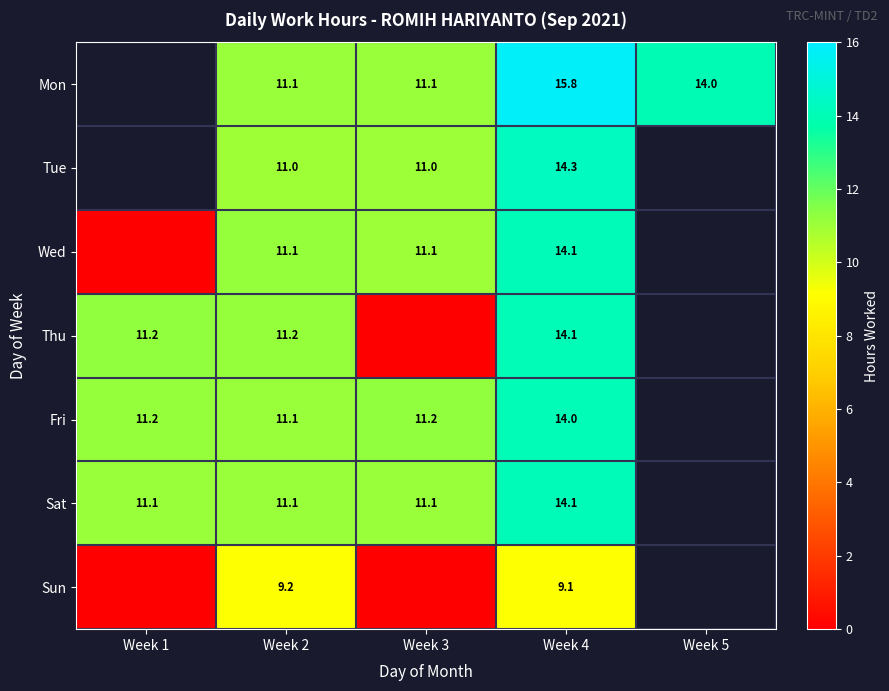

Is the value of Sat at Week 1 greater than the value of Fri at Week 4?

No